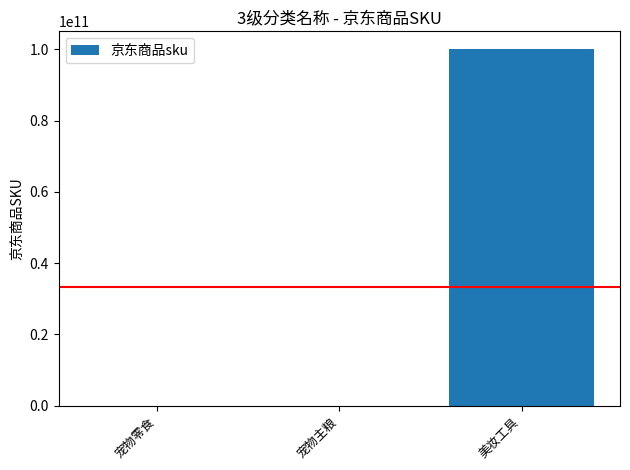

The chart shows a value of 135280411302 at 美妆工具. True or false?

False